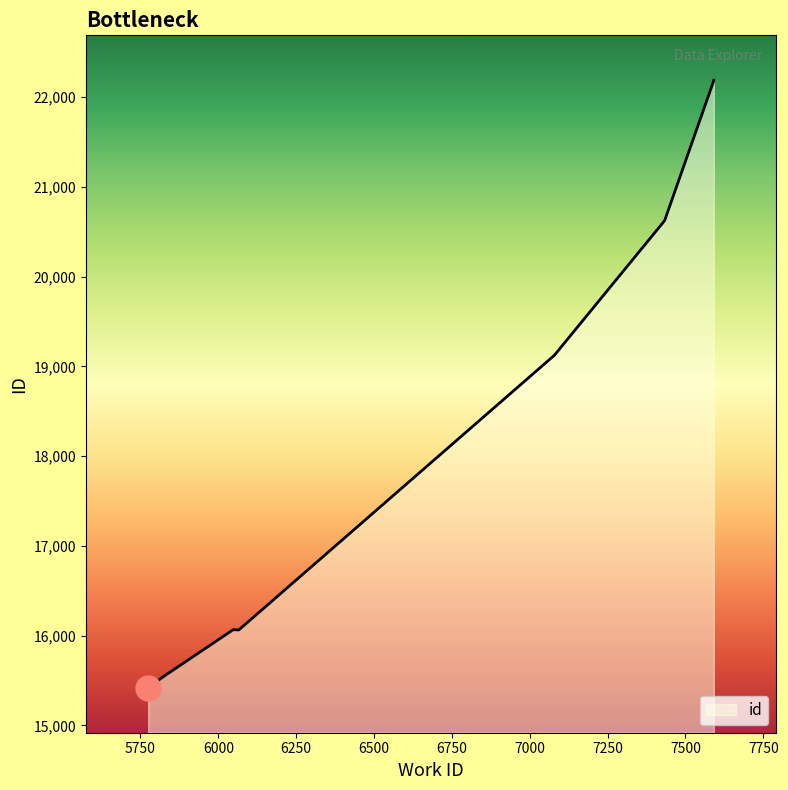

The chart shows a value of 7907 at 5775. True or false?

False